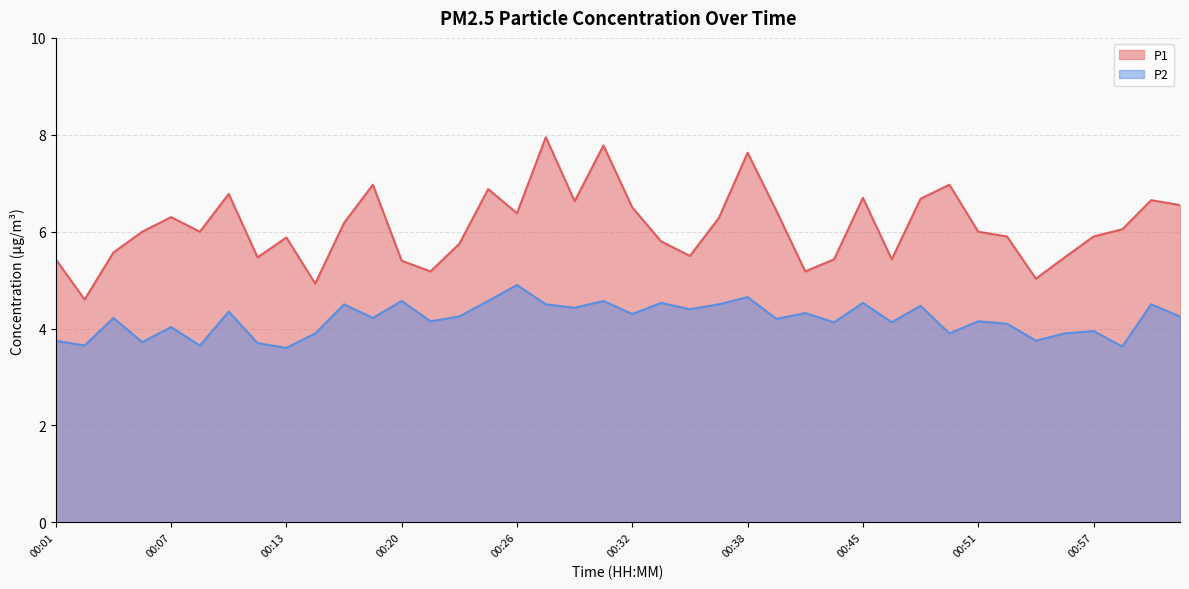

At which label does P2 first exceed 4?

00:04